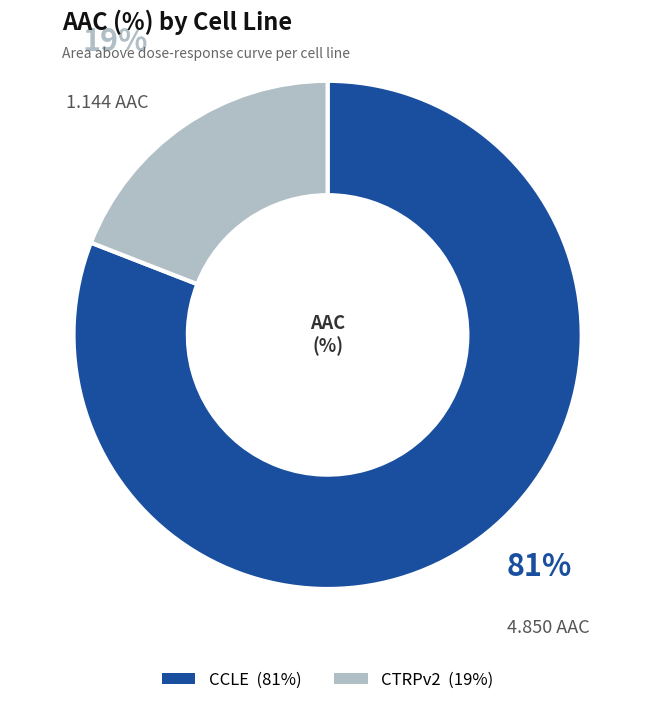

Which category has the biggest portion of the pie?

CCLE